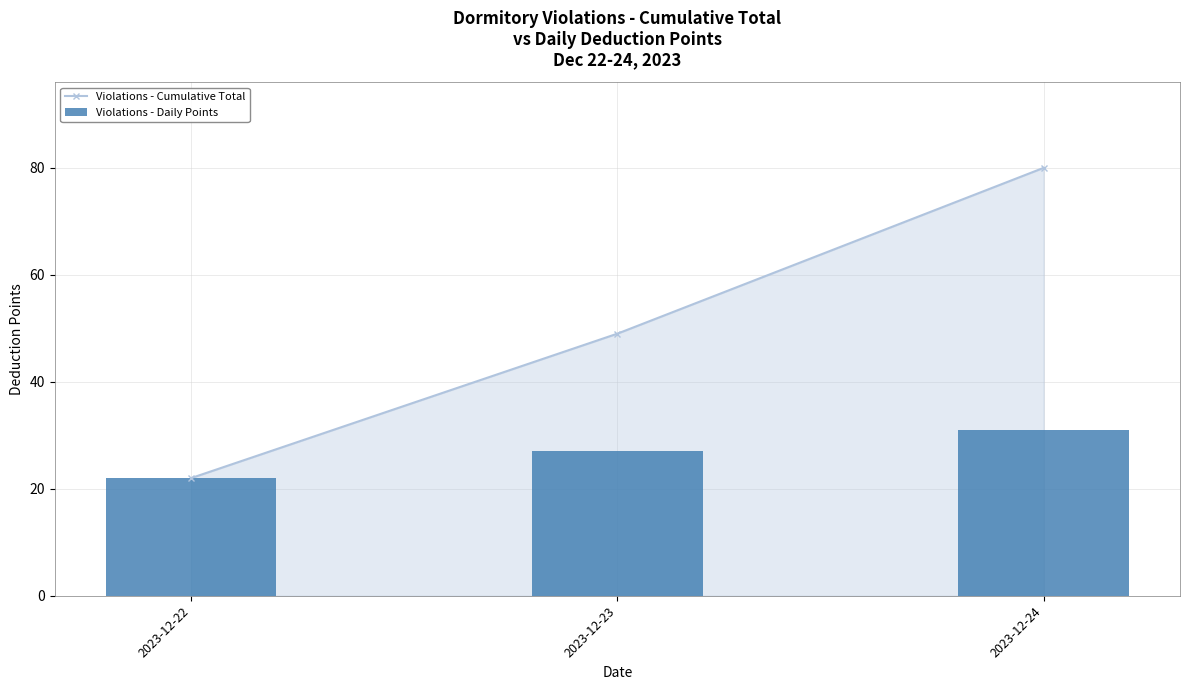

Which has a higher value, 2023-12-24 or 2023-12-23?

2023-12-24